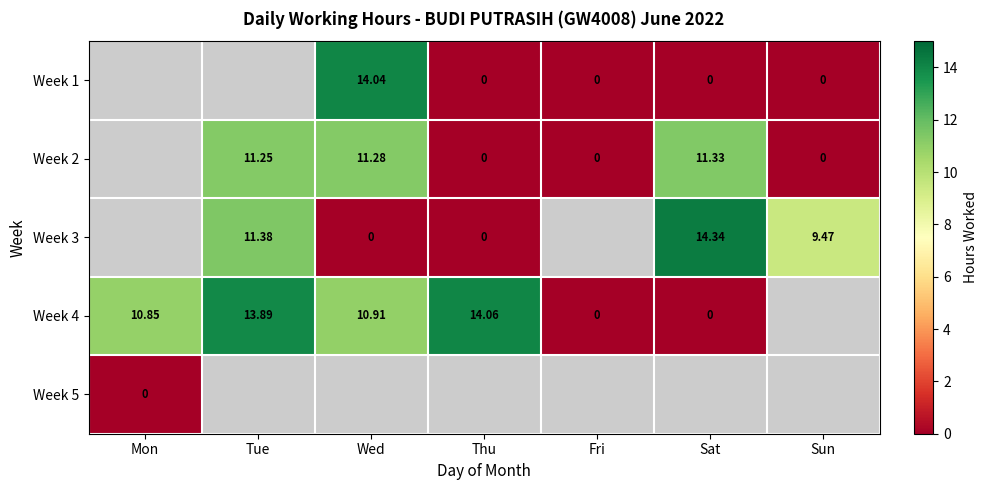

Is the value of Week 3 at Sun greater than the value of Week 2 at Sat?

No